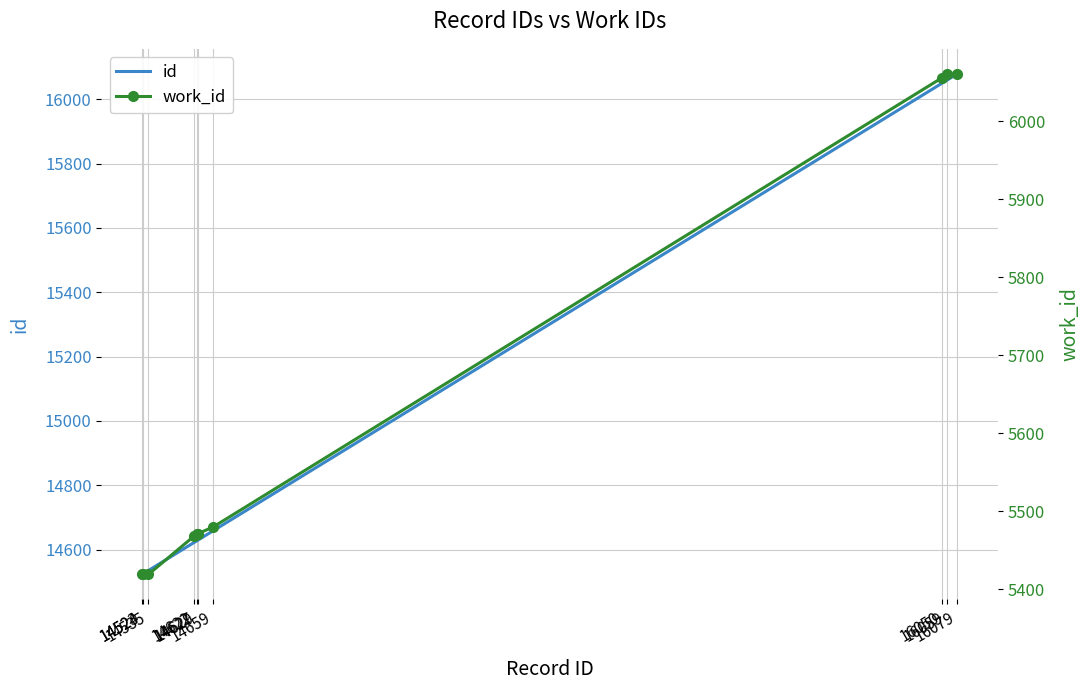

Which label corresponds to the largest value in the chart?

16079